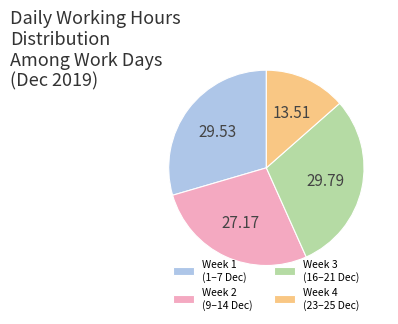

Is Week 2 (9–14 Dec) the majority of the pie?

No